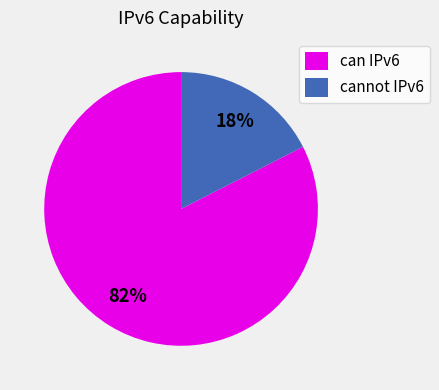

Which has a higher value, cannot IPv6 or can IPv6?

can IPv6